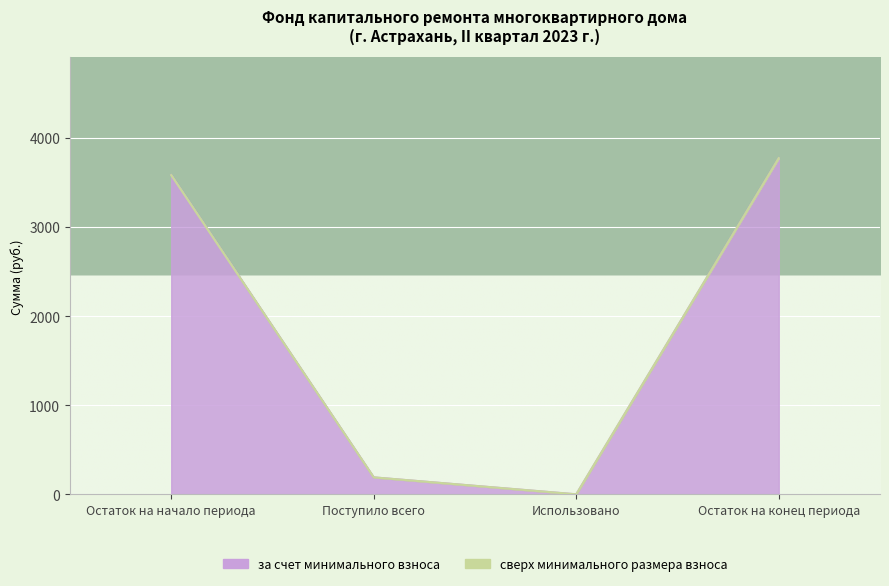

How many data points are above 3580?

2